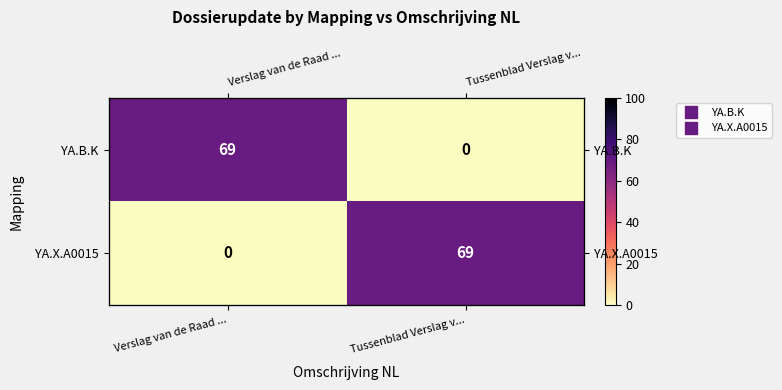

At Tussenblad Verslag v..., list the series in order from largest to smallest.

YA.X.A0015, YA.B.K